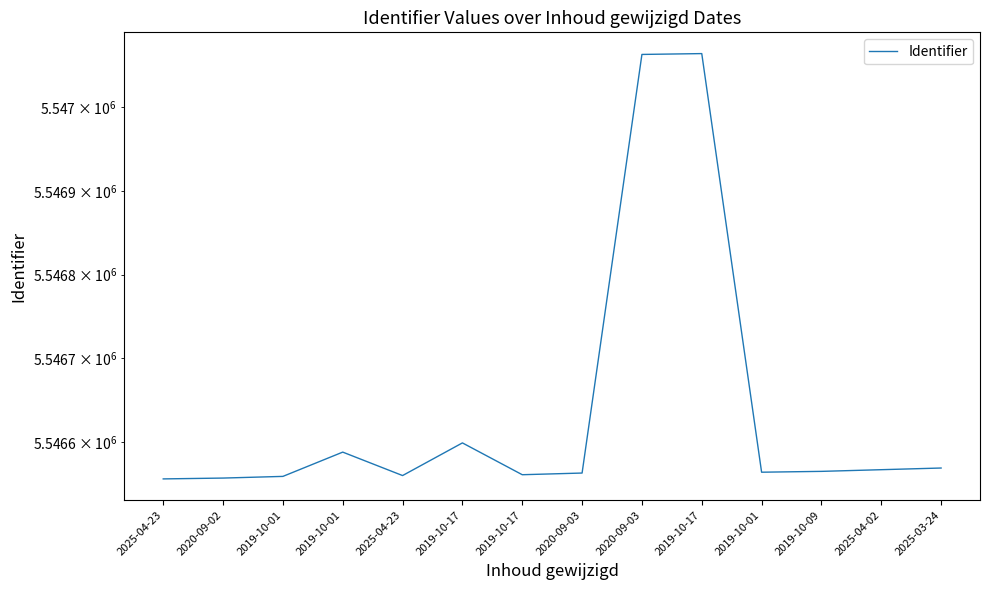

Rank the categories by value from highest to lowest.

2019-10-17, 2020-09-03, 2019-10-17, 2019-10-01, 2025-03-24, 2025-04-02, 2019-10-09, 2019-10-01, 2020-09-03, 2019-10-17, 2025-04-23, 2019-10-01, 2020-09-02, 2025-04-23